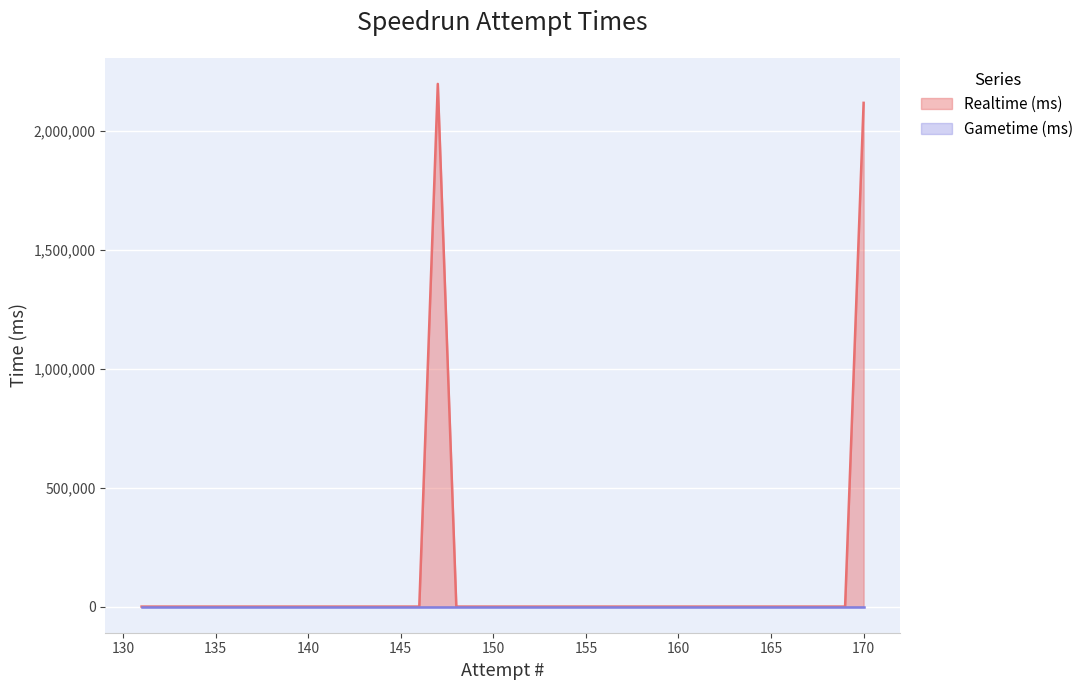

The chart shows a value of 0 at 148. True or false?

True